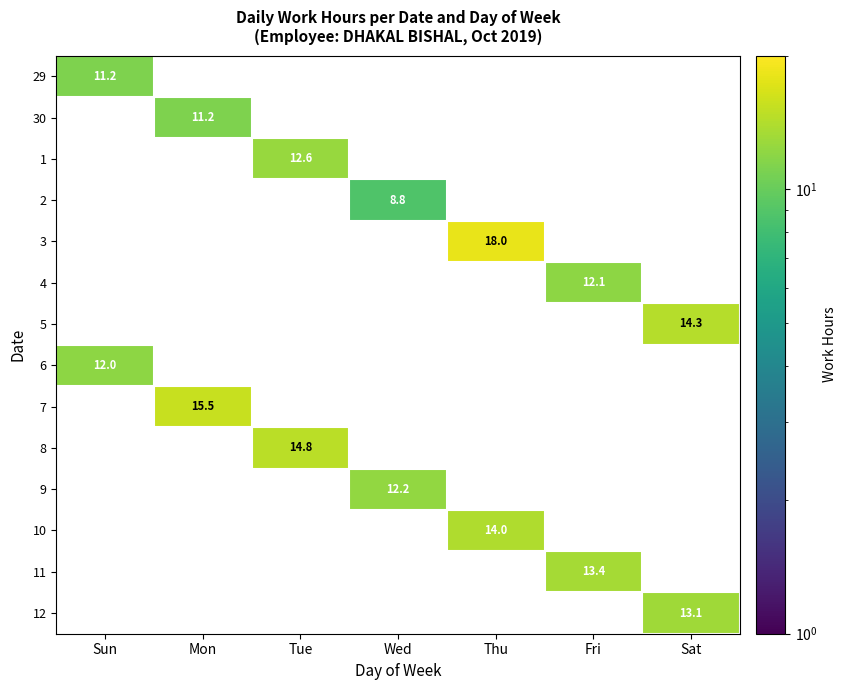

Is it true that 11 equals 7.9 at Fri?

False